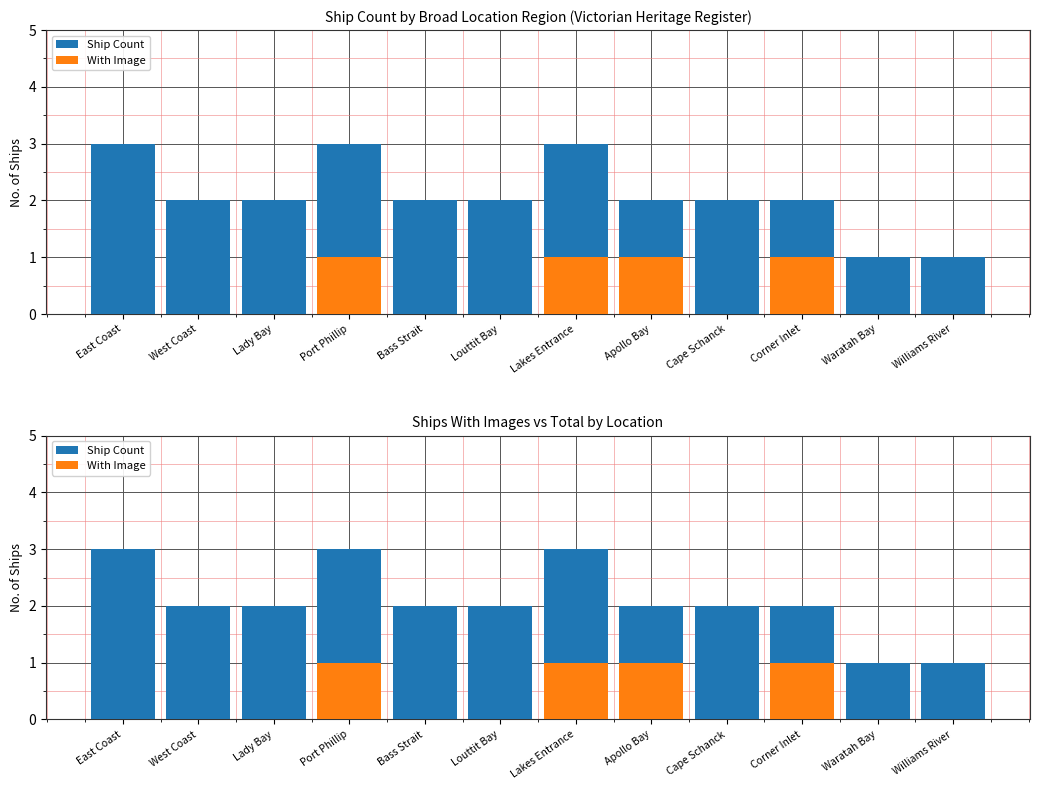

What is the difference between the Ship Count values at Waratah Bay and East Coast?

2